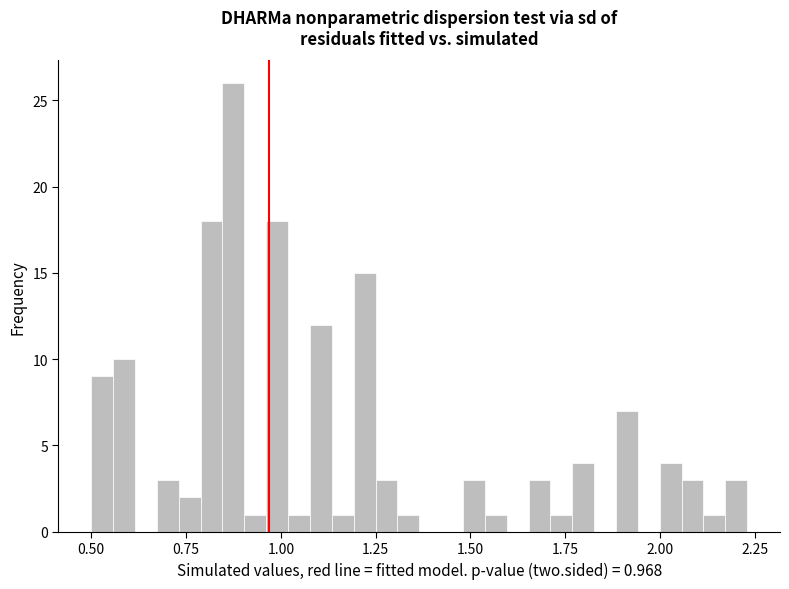

Read against the x-axis, roughly where is the centre of the tallest bar?

0.85